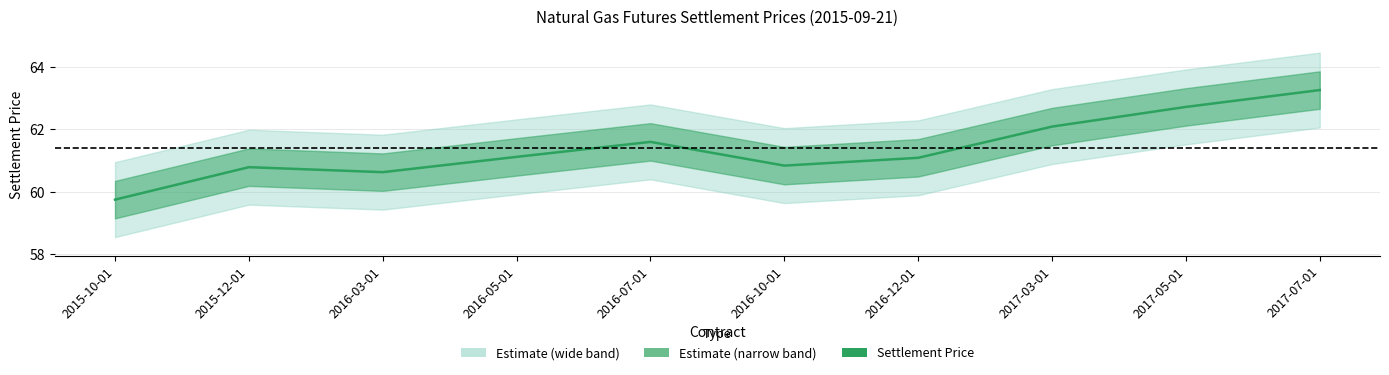

How many lines are shown in the chart?

1